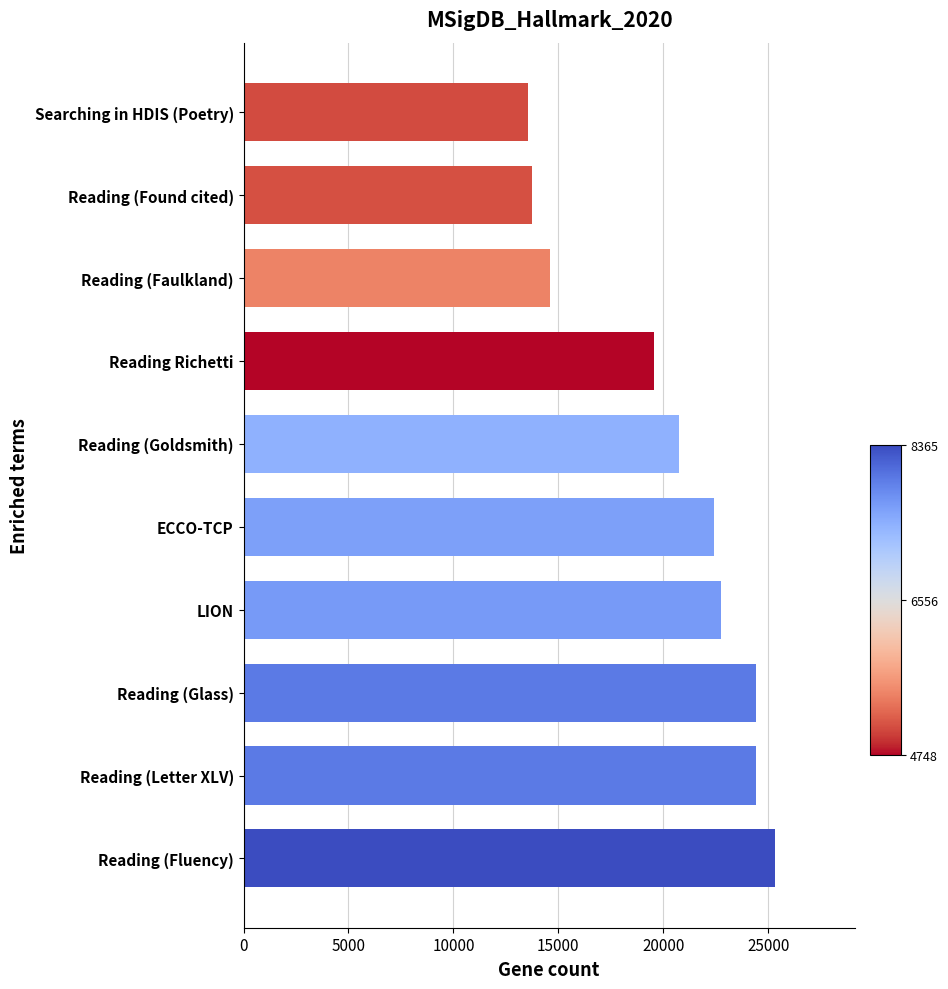

What is the maximum value shown in the chart?

25325